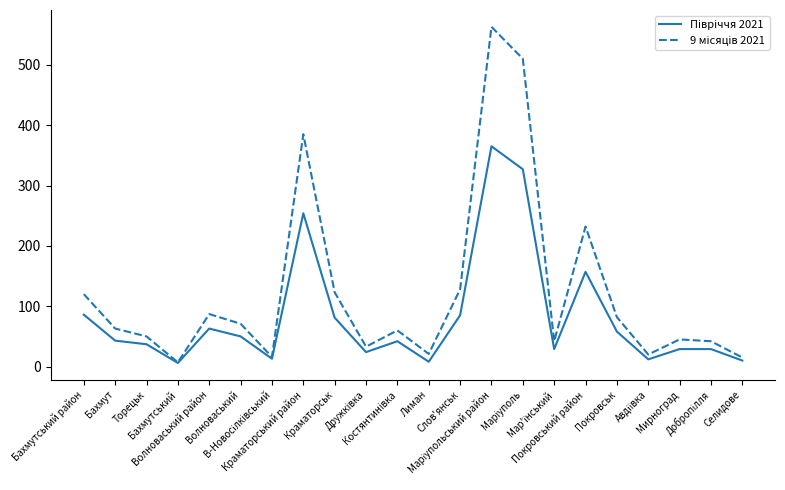

What is the difference between the highest and lowest values at Бахмут?

20